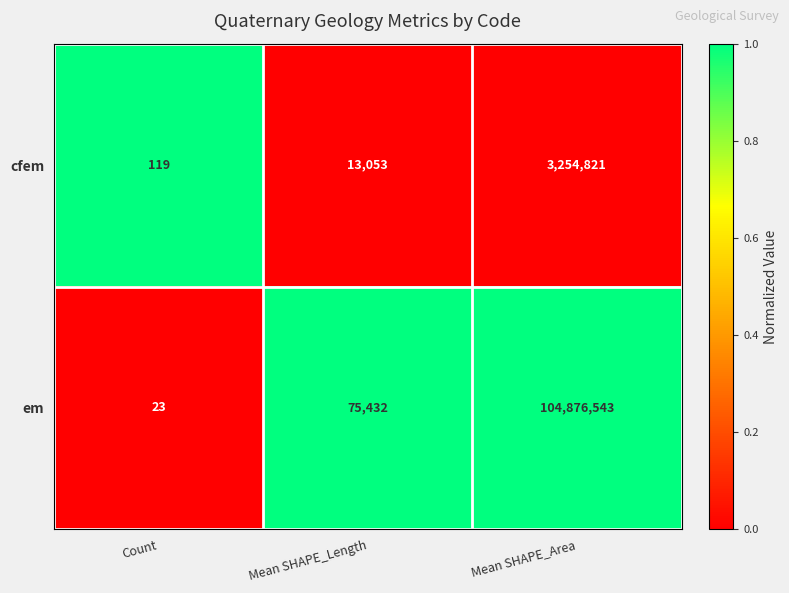

At which label is cfem closest to 1627470?

Mean SHAPE_Length